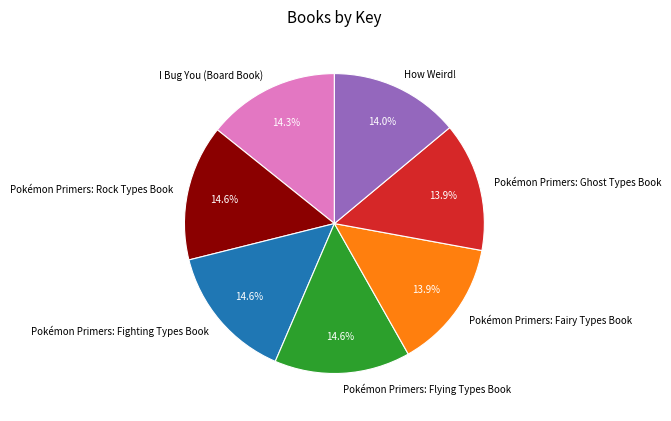

Do Pokémon Primers: Ghost Types Book and I Bug You (Board Book) together represent more than half of the pie?

No